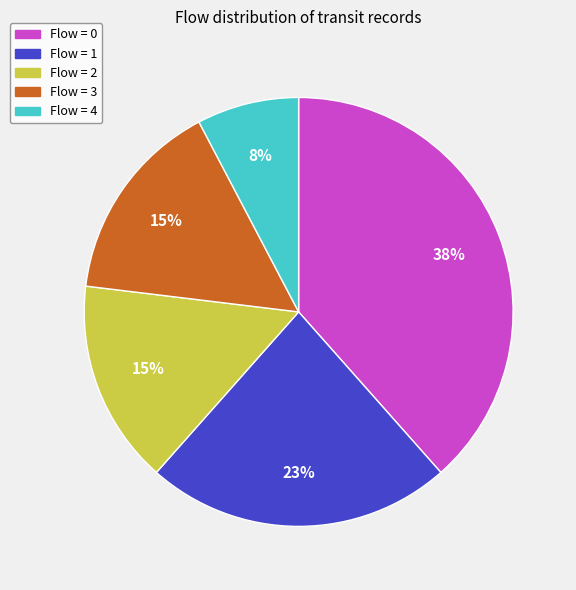

To the nearest percent, what is the average slice percentage?

20%